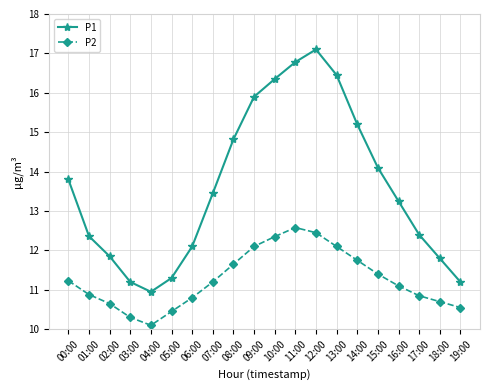

Where is the first local minimum for P1?

04:00